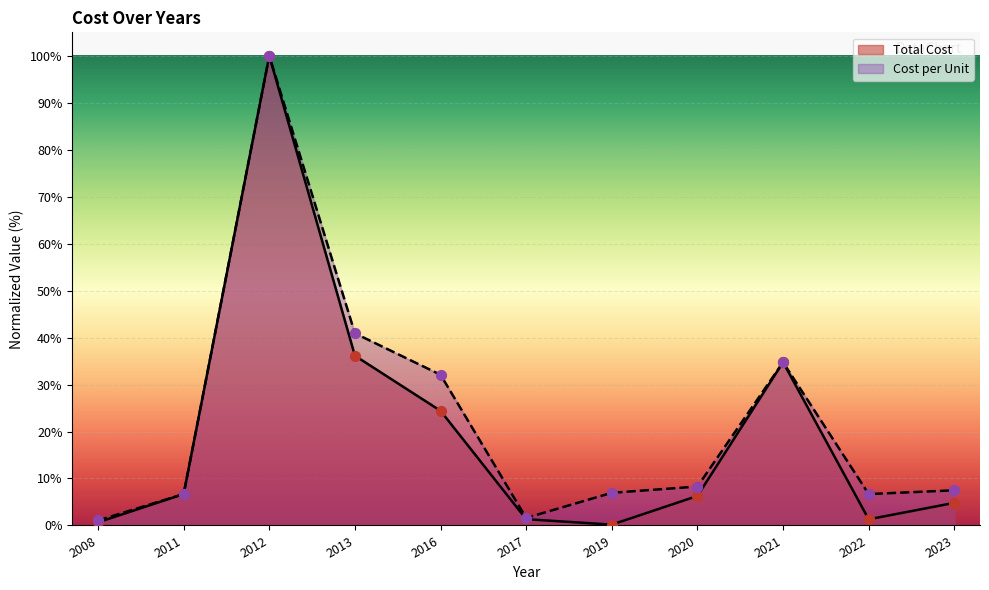

Which series reaches the maximum Y coordinate?

Total Cost